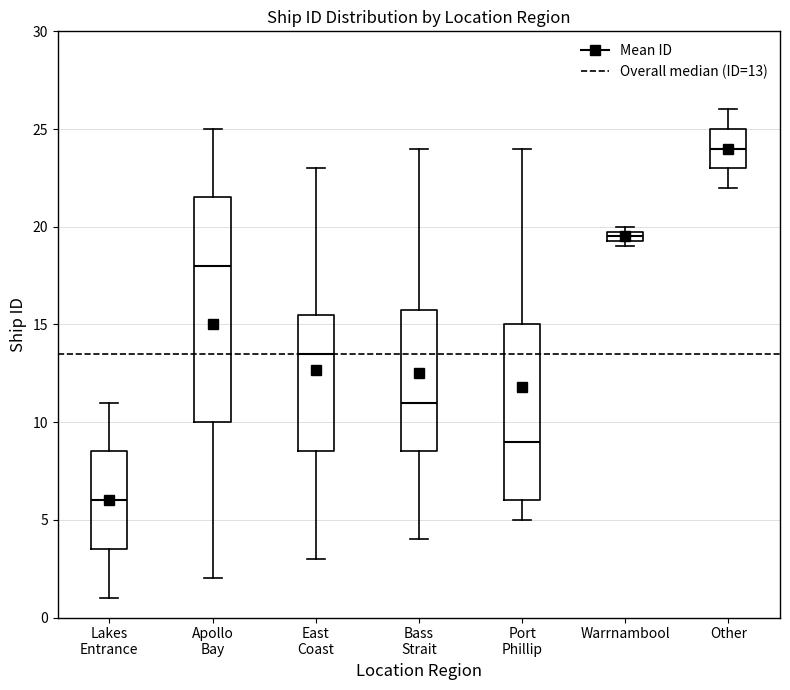

Where is the upper edge of the box for Apollo Bay on the y-axis? The values are not printed on the chart, so give them approximately, as read against the axis.

21.5